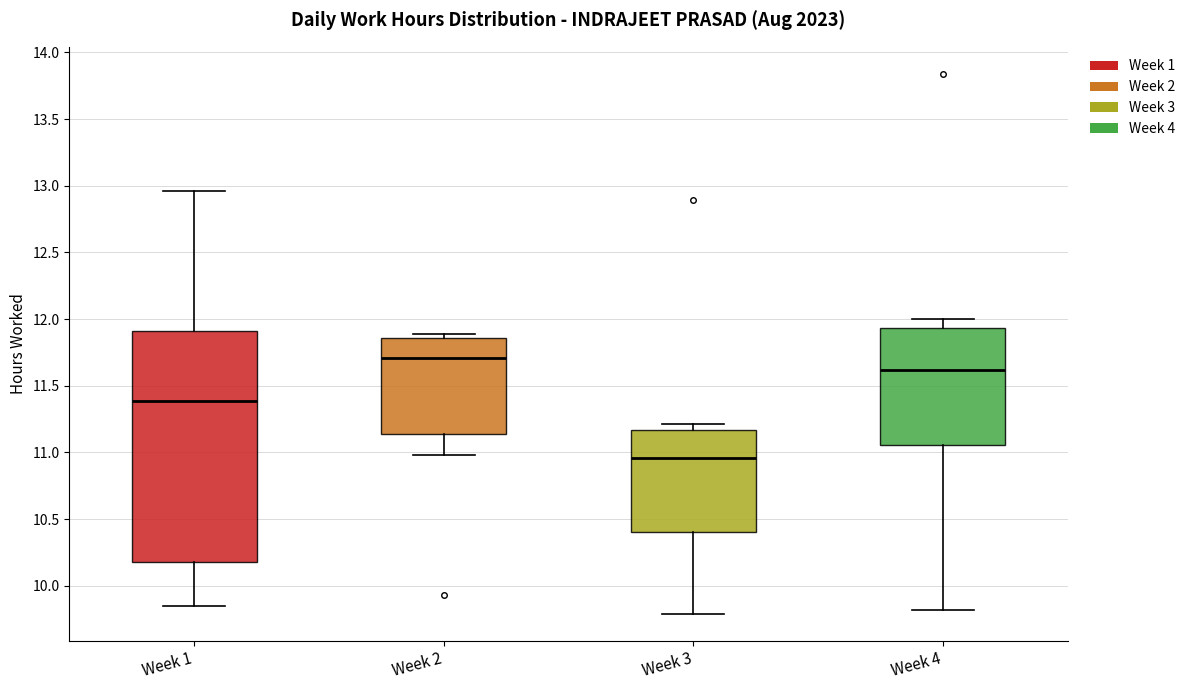

Reading left to right, read every box against the y-axis: the position of its median line, the range the box covers, and the ends of its whiskers. The values are not printed on the chart, so give them approximately, as read against the axis.

Week 1: median 11.40, box 10.20 to 11.90, whiskers 9.85 to 12.95
Week 2: median 11.70, box 11.15 to 11.85, whiskers 11.00 to 11.90
Week 3: median 10.95, box 10.40 to 11.15, whiskers 9.80 to 11.20
Week 4: median 11.60, box 11.05 to 11.95, whiskers 9.80 to 12.00